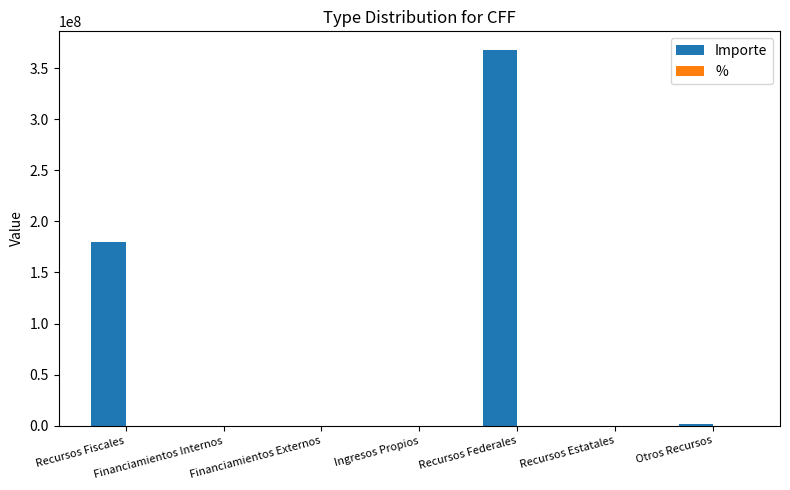

What is the maximum value shown in the chart?

367564989.8